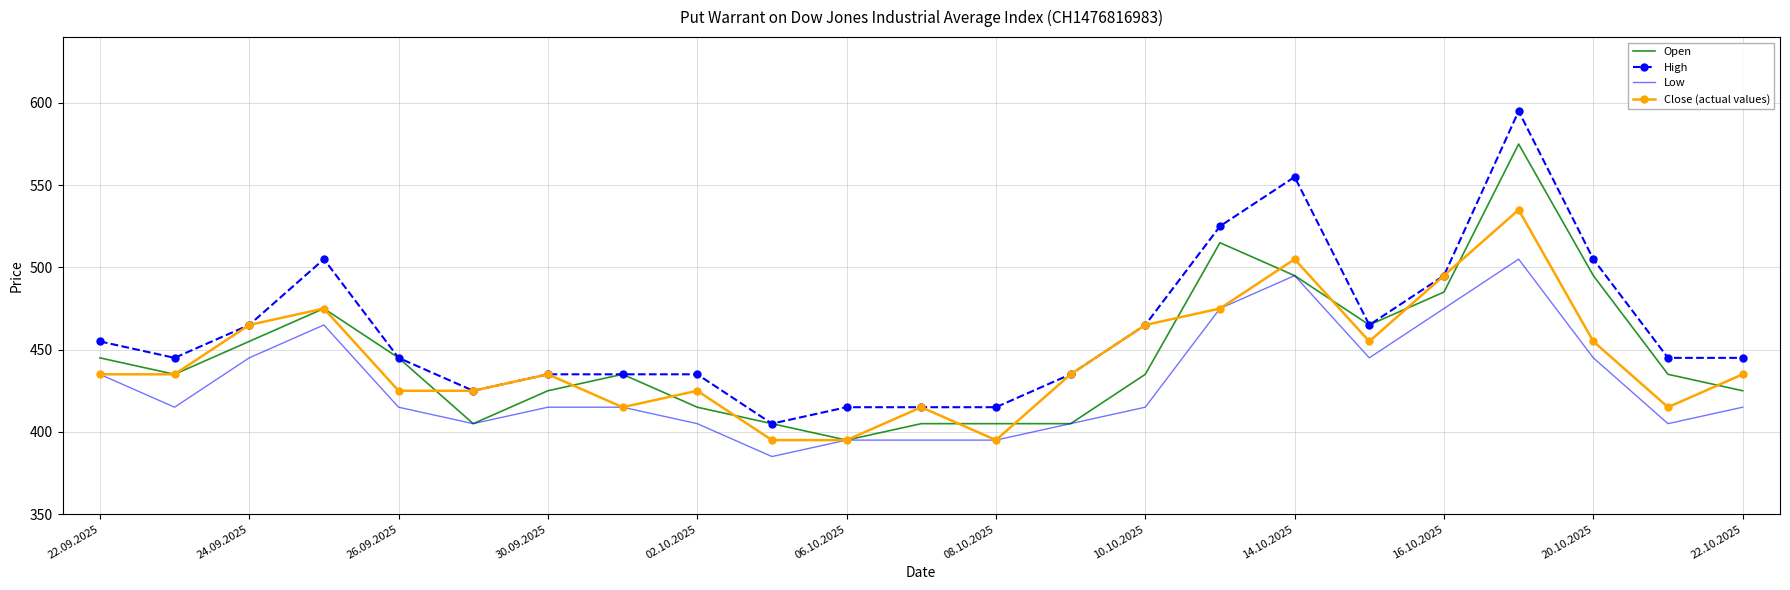

True or false: Low and High cross at least once.

False